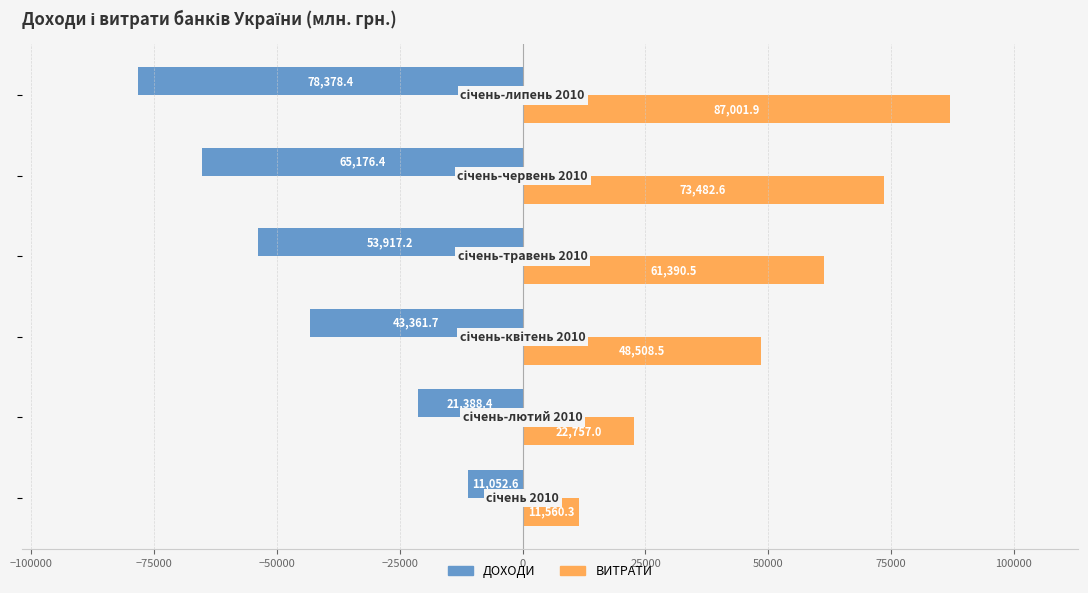

Which series has the largest total across all categories?

ВИТРАТИ